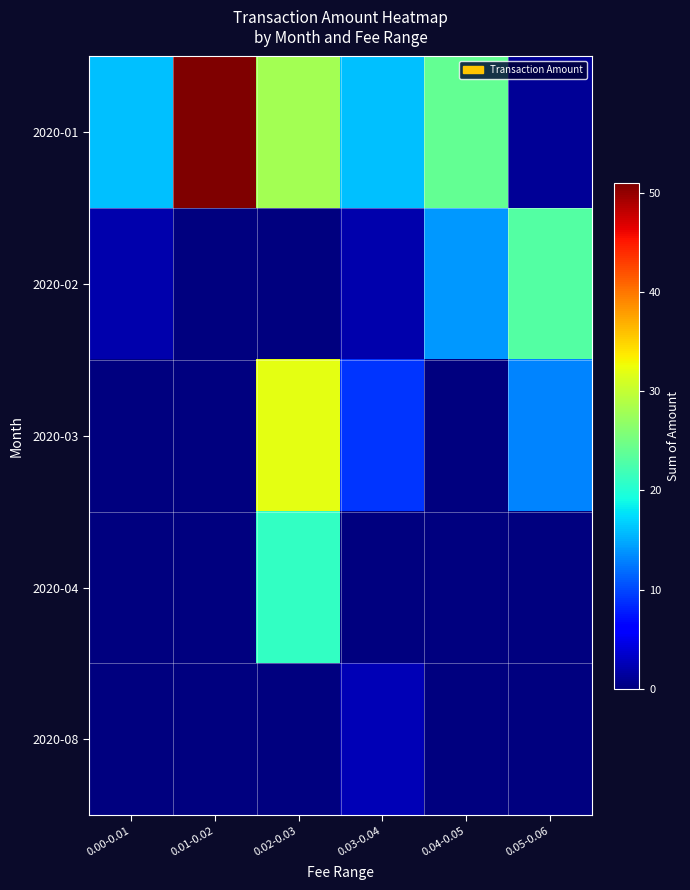

What is the spread (max minus min) of values at 0.03-0.04?

16.0